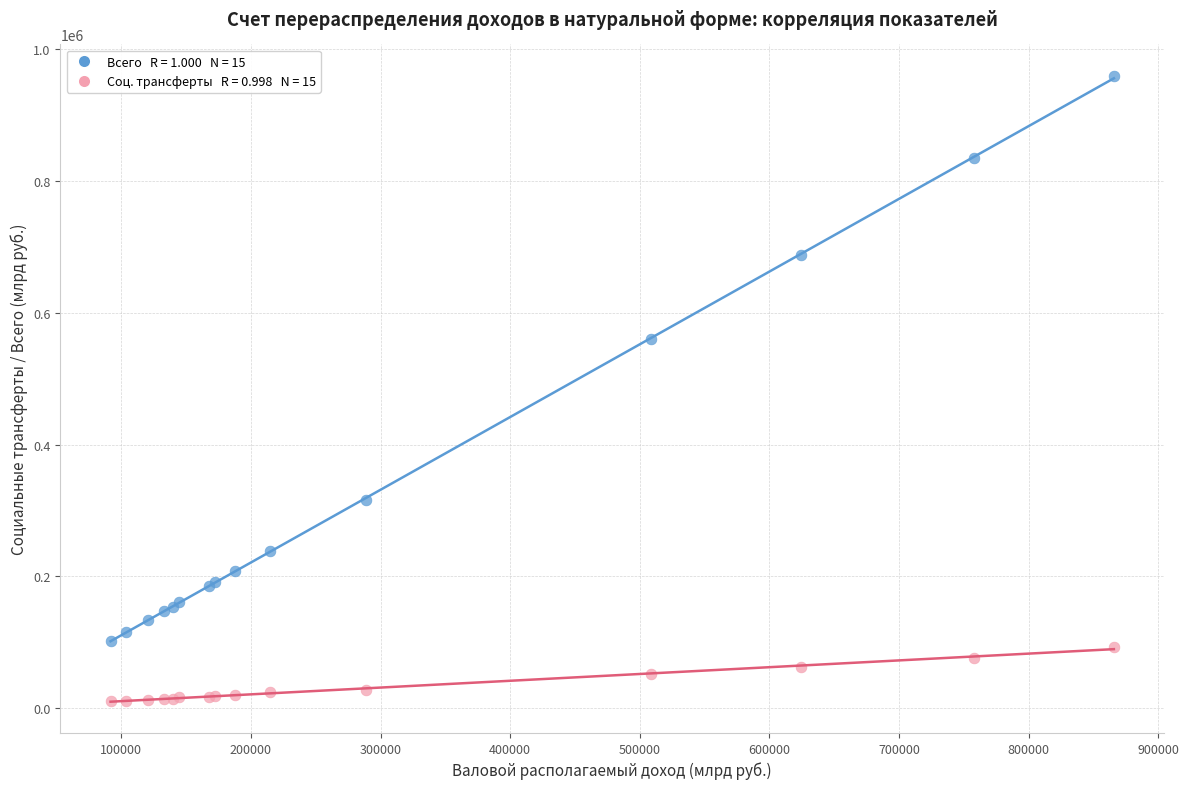

Across all series, what Y value is closest to 484848?

560110.8